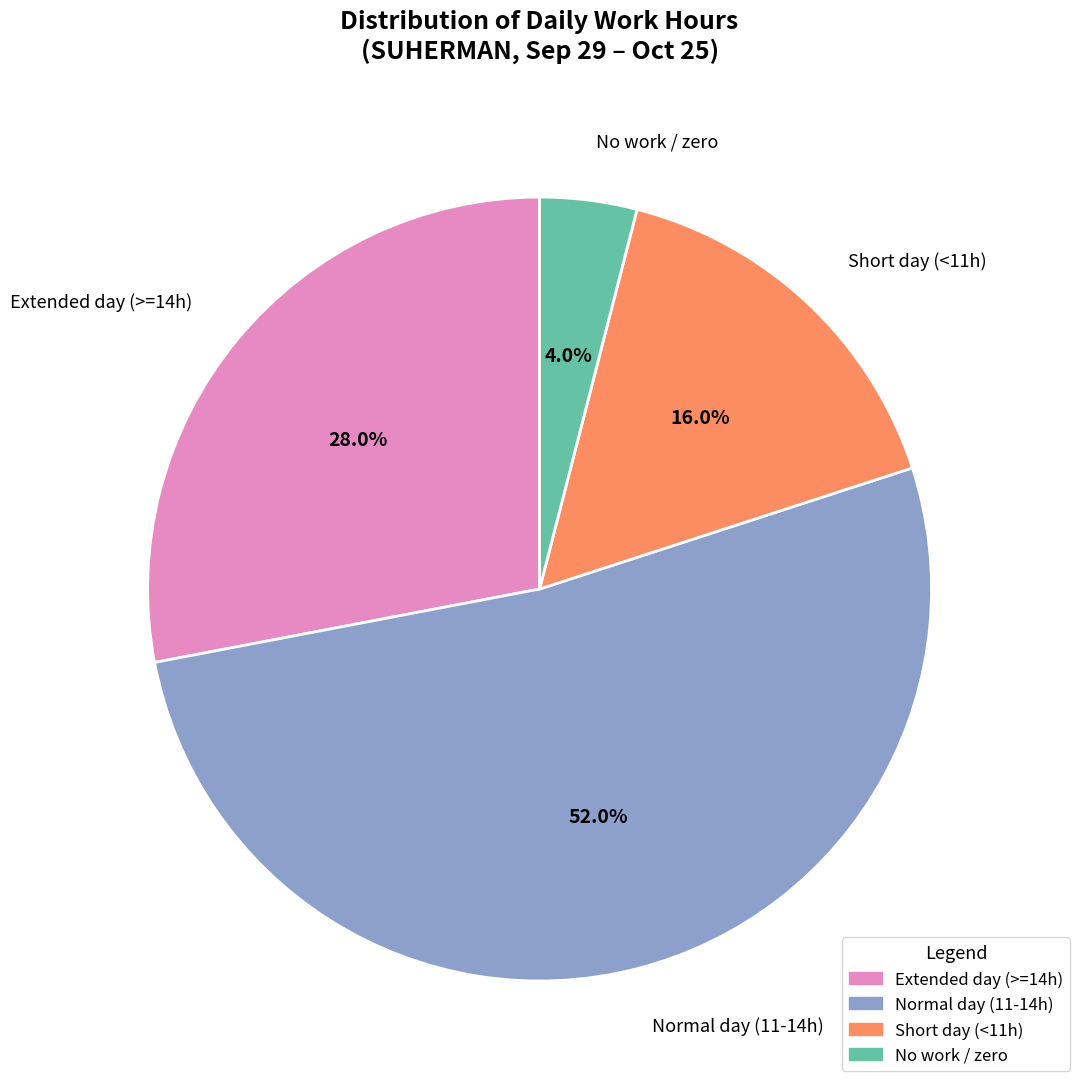

Does any single category account for the majority?

Yes